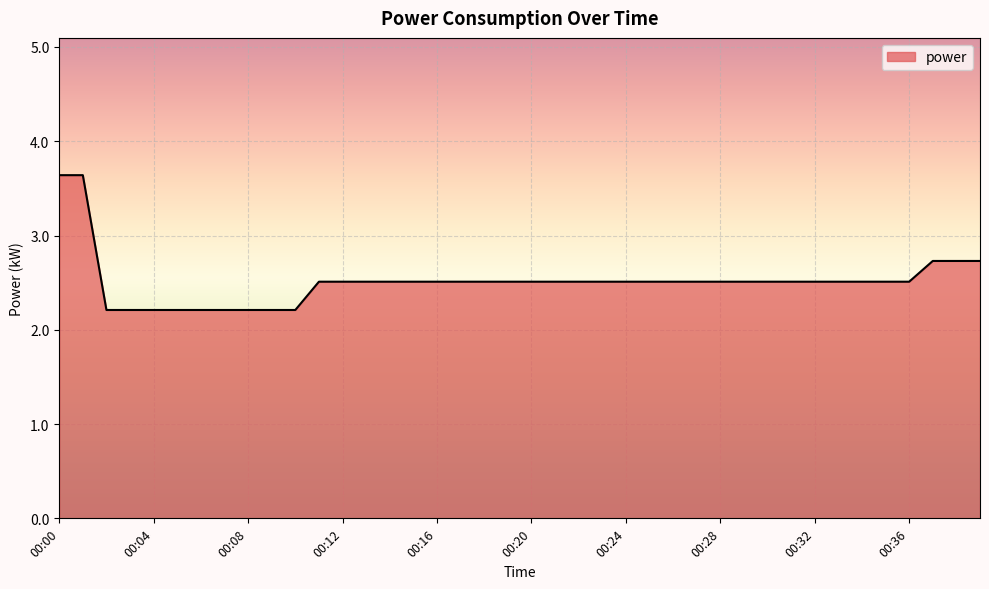

What is the greatest value displayed?

3.6